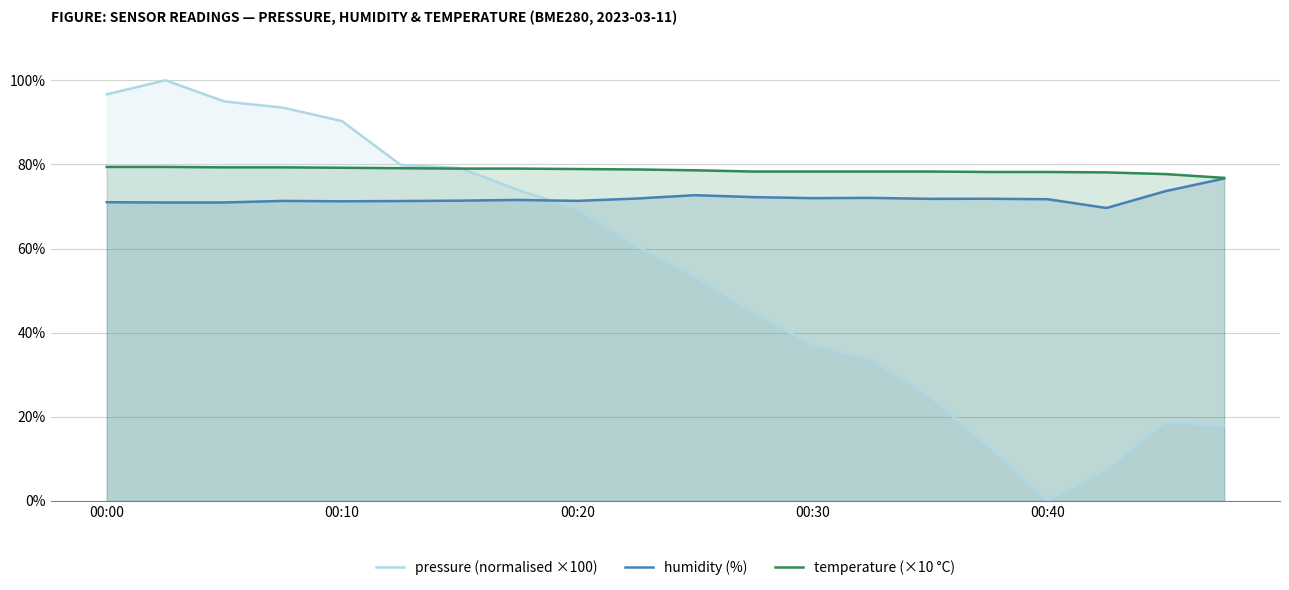

True or false: pressure (normalised ×100) and humidity (%) cross at least once.

True